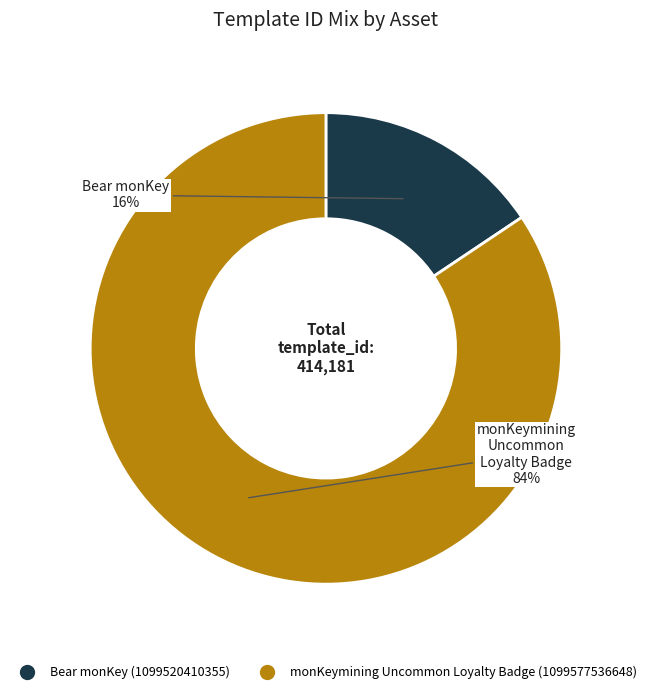

Which slice is the largest?

monKeymining Uncommon Loyalty Badge (1099577536648)